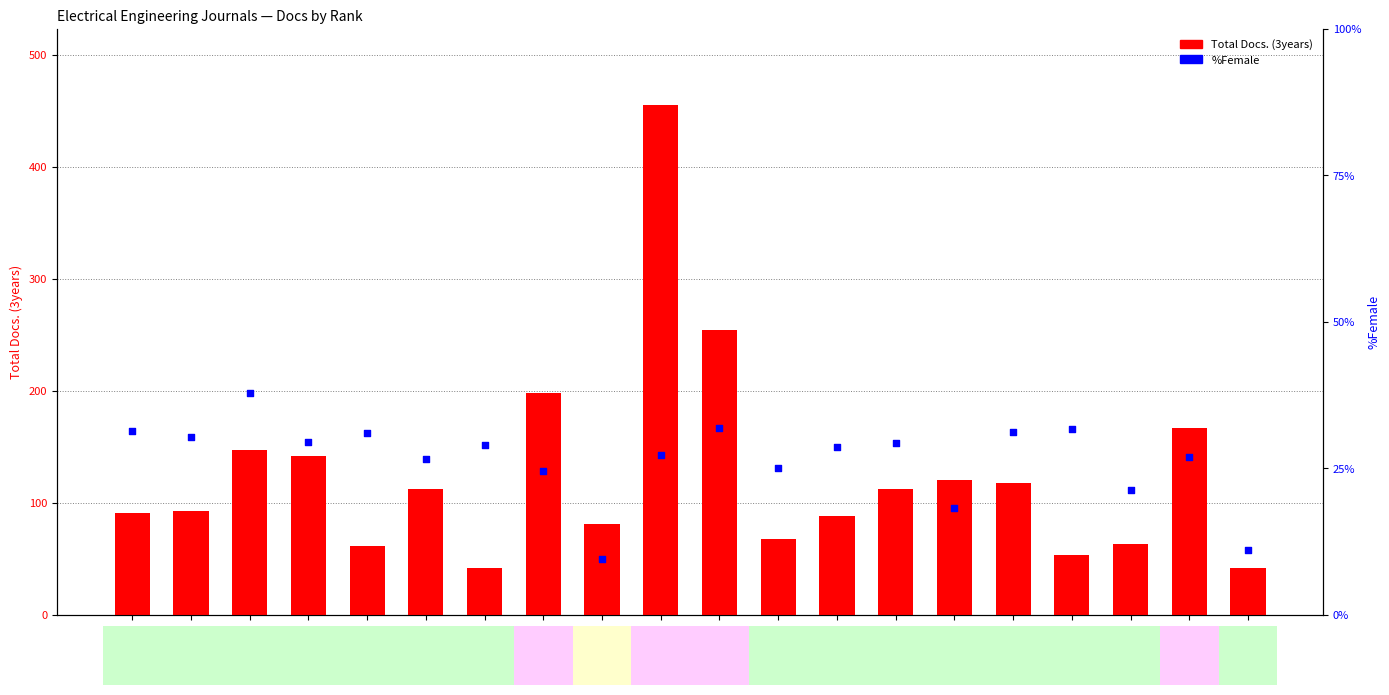

Which series reaches the maximum Y coordinate?

Total Docs. (3years)